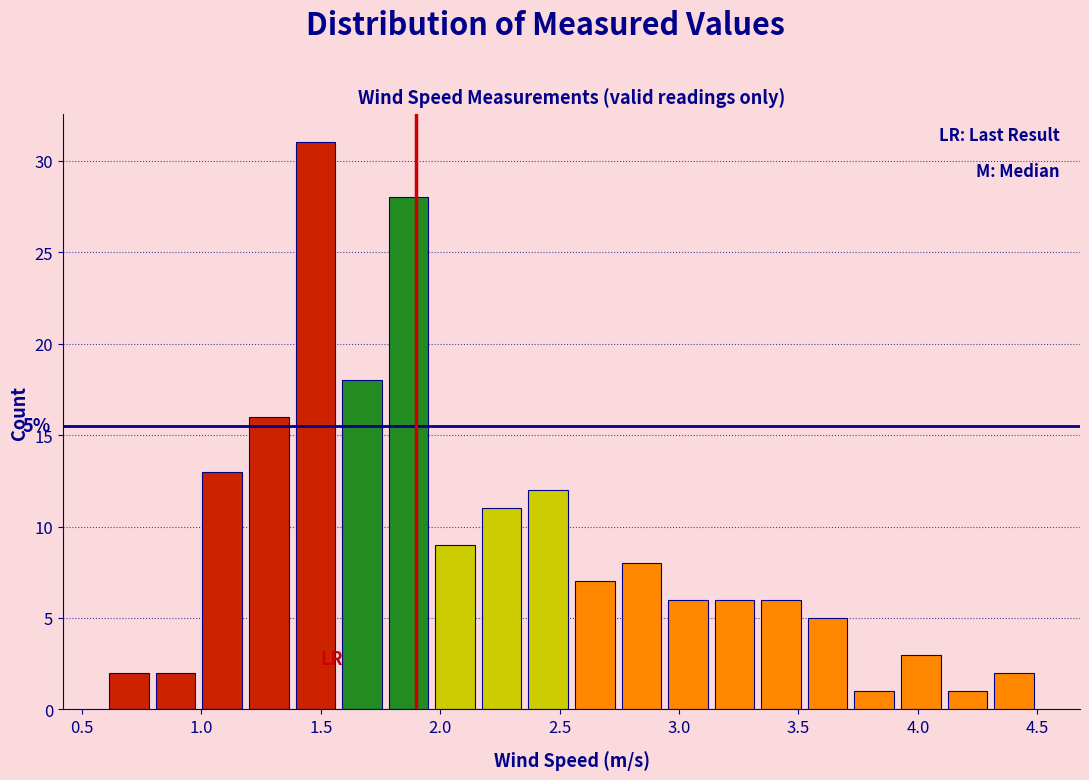

Read against the x-axis, roughly where is the centre of the tallest bar?

1.50